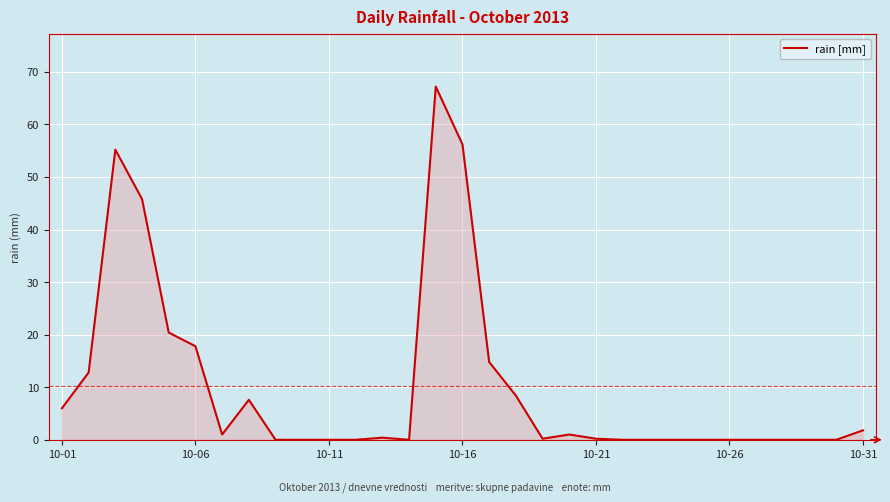

What is the maximum value shown in the chart?

67.2